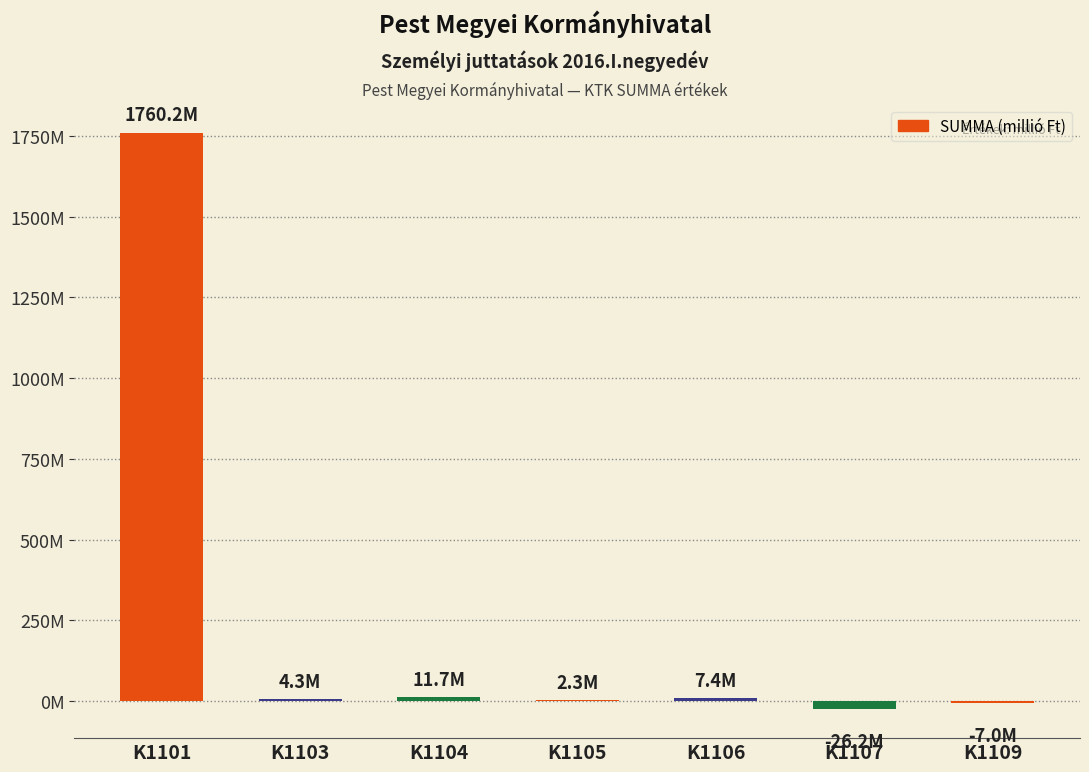

What is the difference between the maximum and minimum values?

1786378567